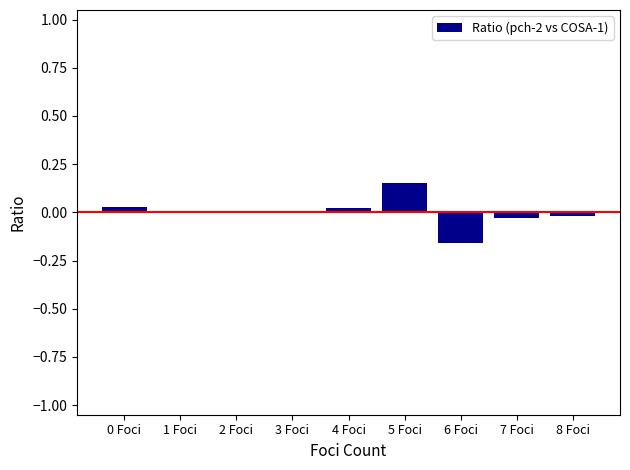

Which has a higher value, 5 Foci or 8 Foci?

5 Foci